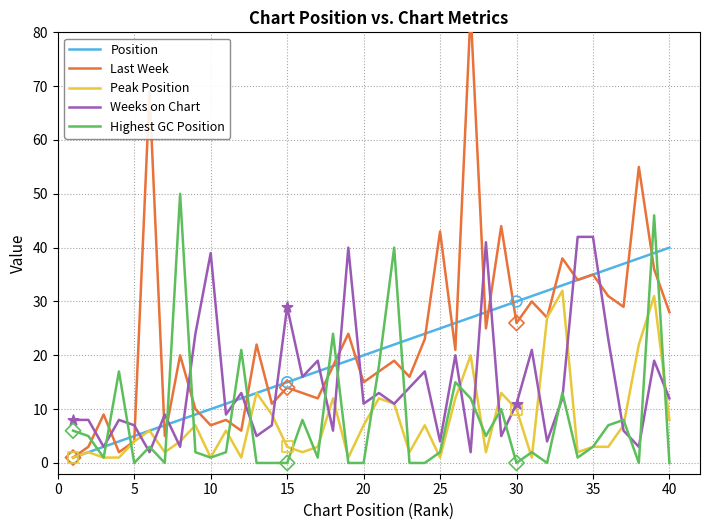

Which series ends up on top after the final intersection of Position and Highest GC Position?

Position